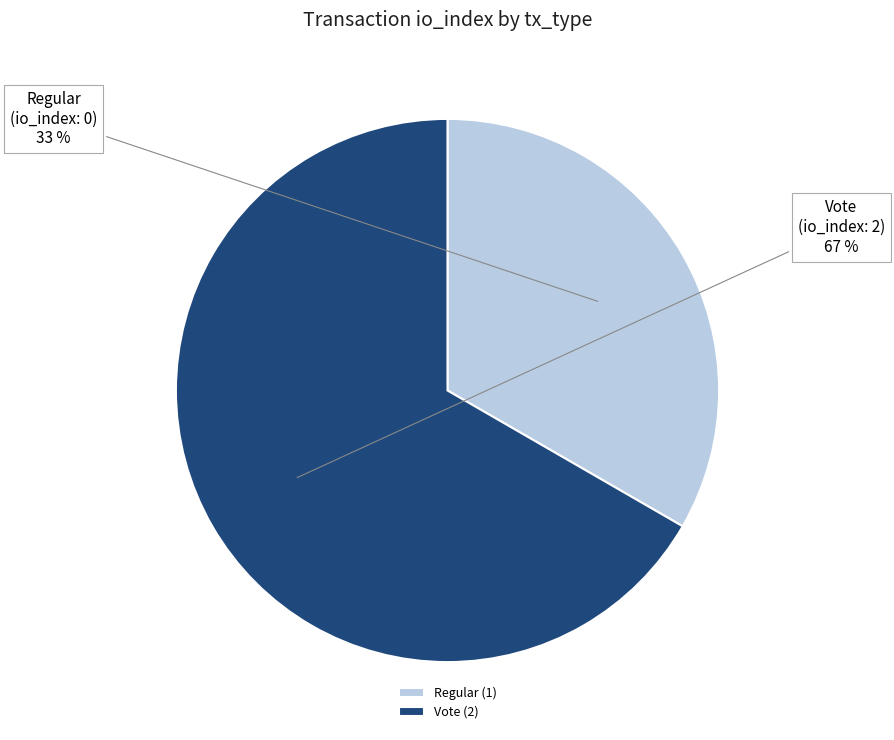

How many slices are in this pie chart?

2